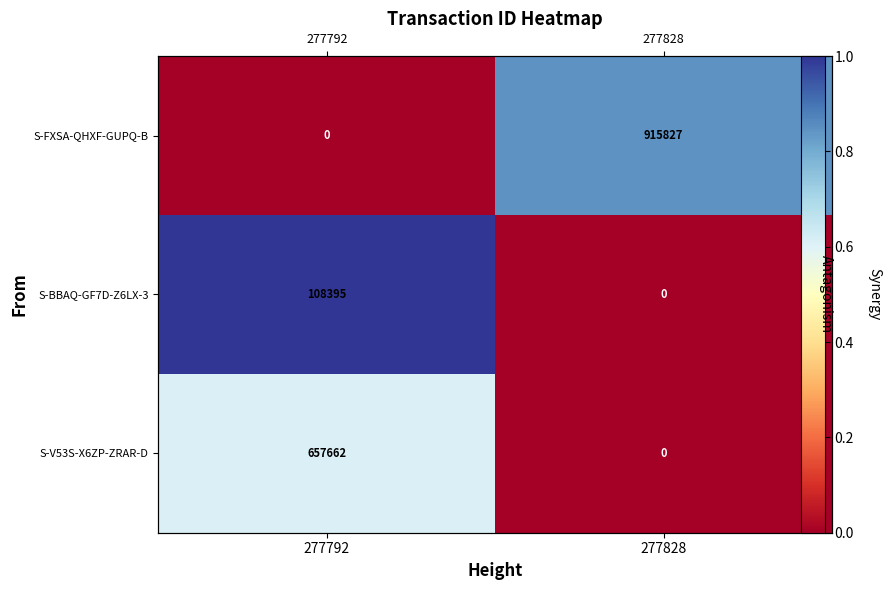

Is it true that S-FXSA-QHXF-GUPQ-B equals 0.8 at 277828?

True